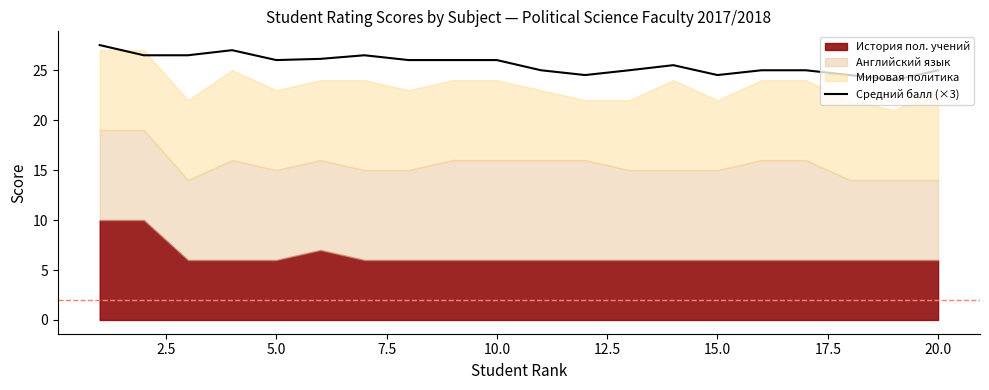

How many lines are shown in the chart?

1